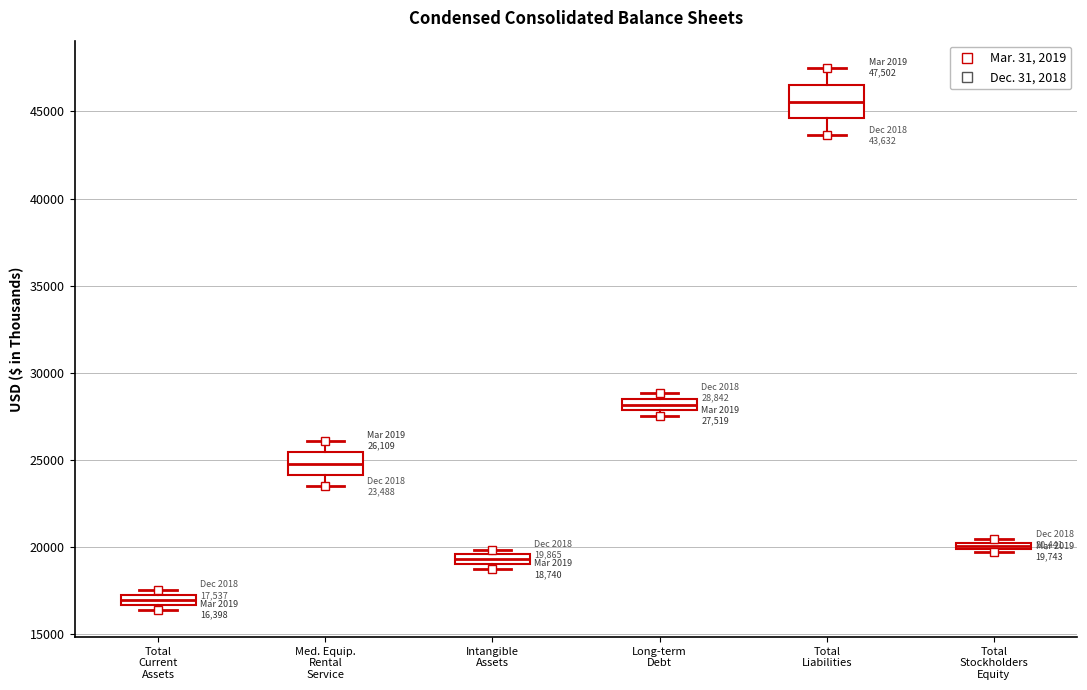

Comparing the boxes themselves (not the whiskers), which one is the tallest?

Total Liabilities